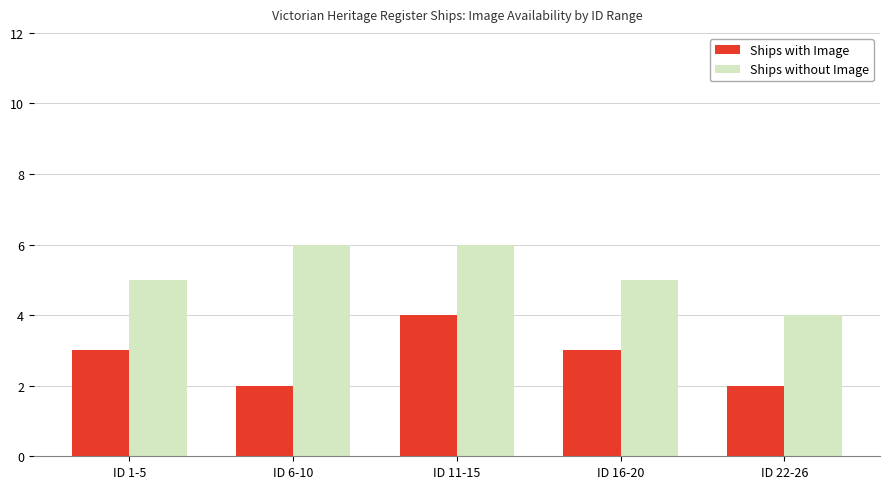

What is the value of the Ships with Image bar at the 3rd from the left?

4